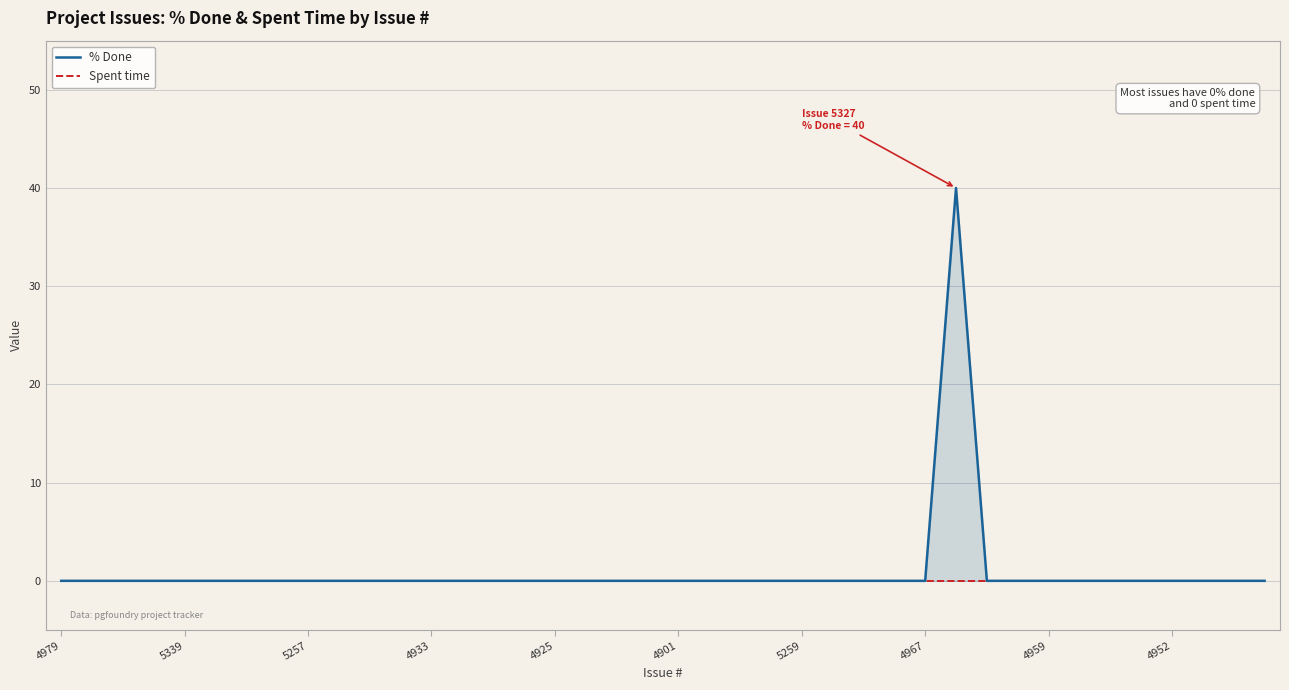

Between 16 and 17, which series saw the biggest shift?

% Done